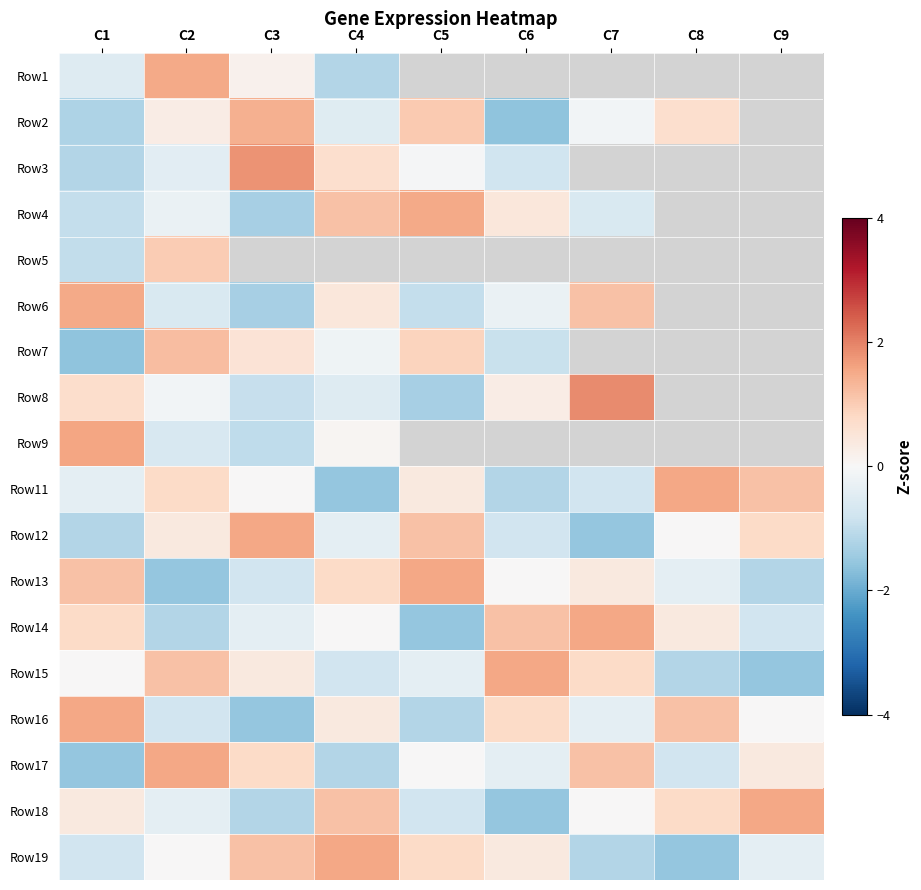

At C7, list the series in order from largest to smallest.

Row1, Row3, Row5, Row6, Row7, Row8, Row9, Row14, Row17, Row15, Row13, Row18, Row2, Row16, Row4, Row11, Row19, Row12